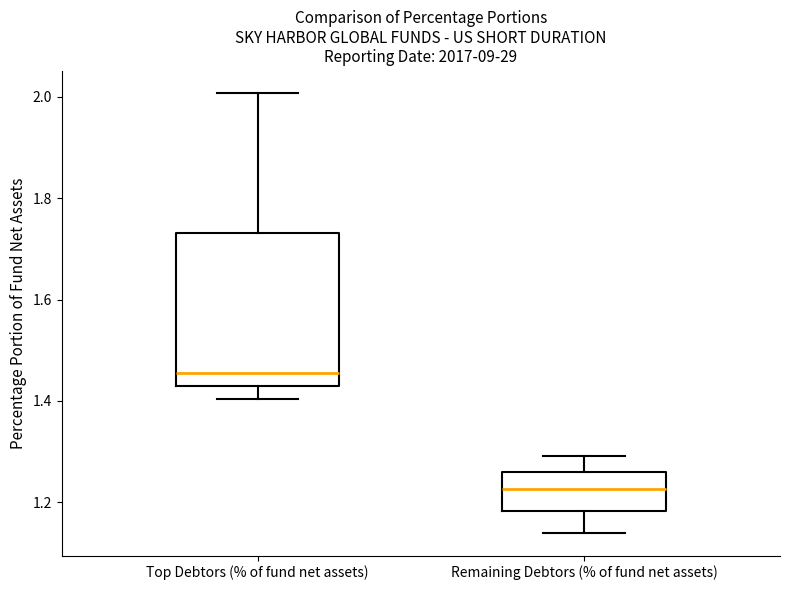

Where is the lower edge of the box for Top Debtors (% of fund net assets) on the y-axis? The values are not printed on the chart, so give them approximately, as read against the axis.

1.42